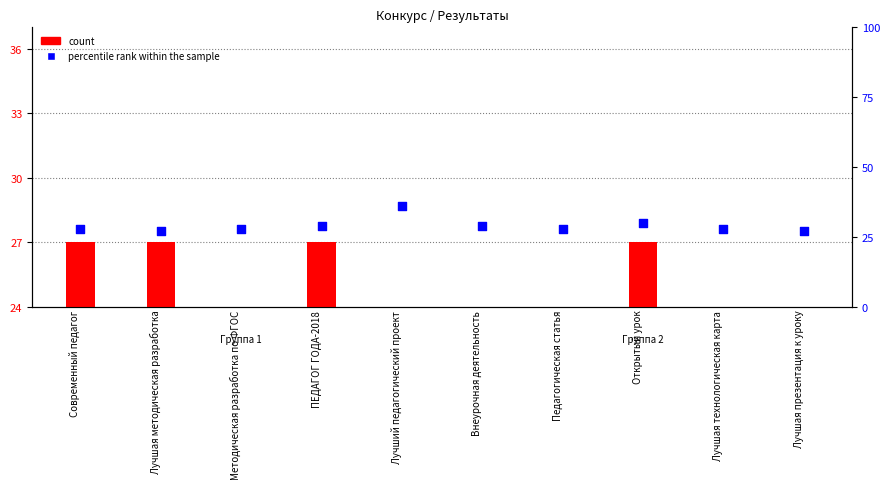

Which series contains the highest Y value?

percentile rank within the sample